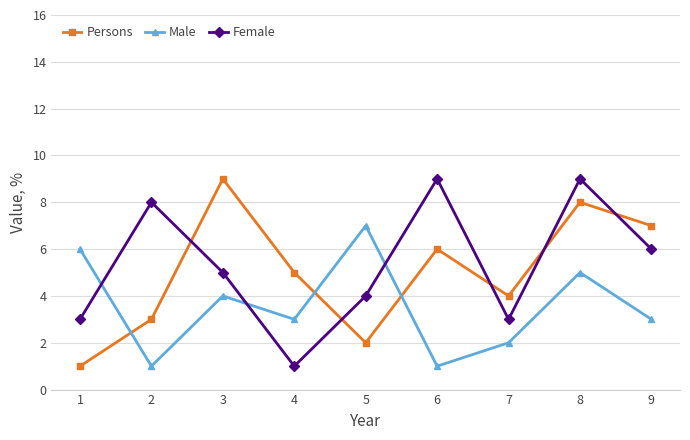

Does the chart have visible grid lines?

Yes